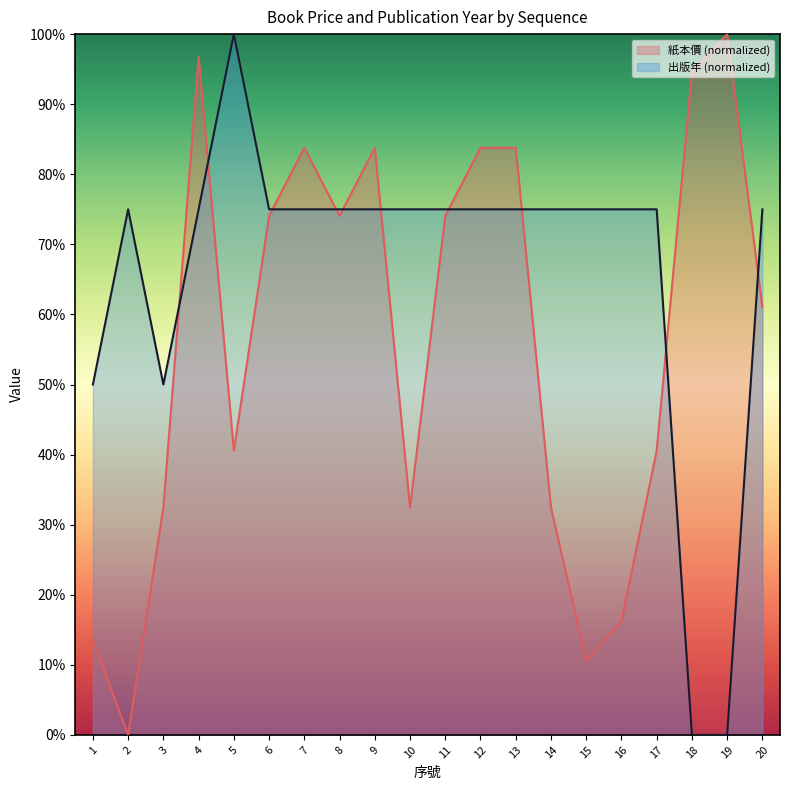

How many interior local valleys does the 出版年 series have?

1